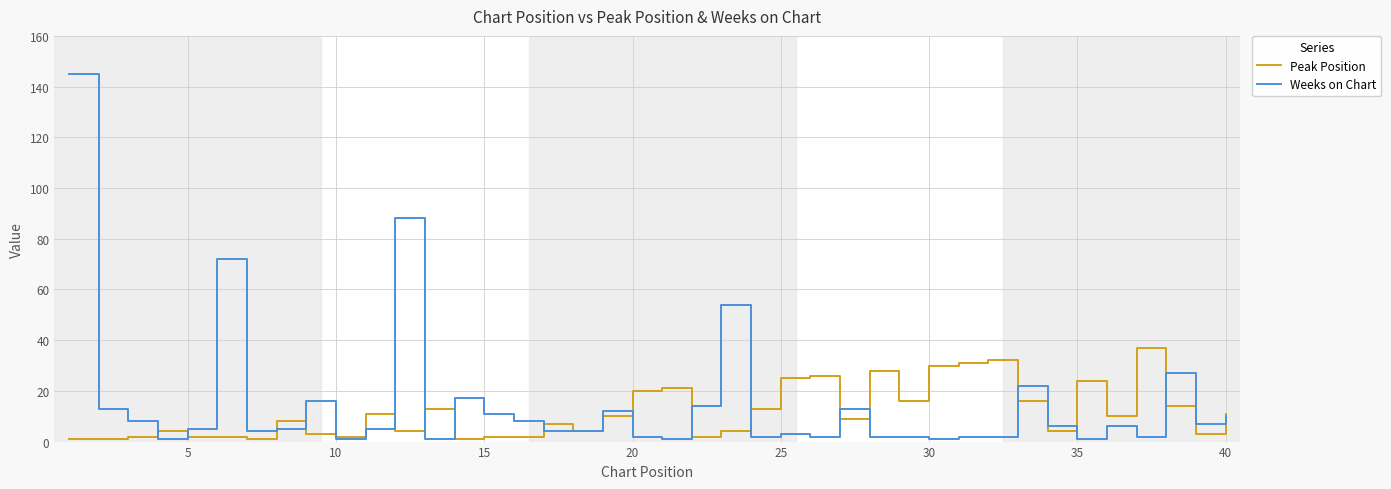

What is the maximum value shown in the chart?

145